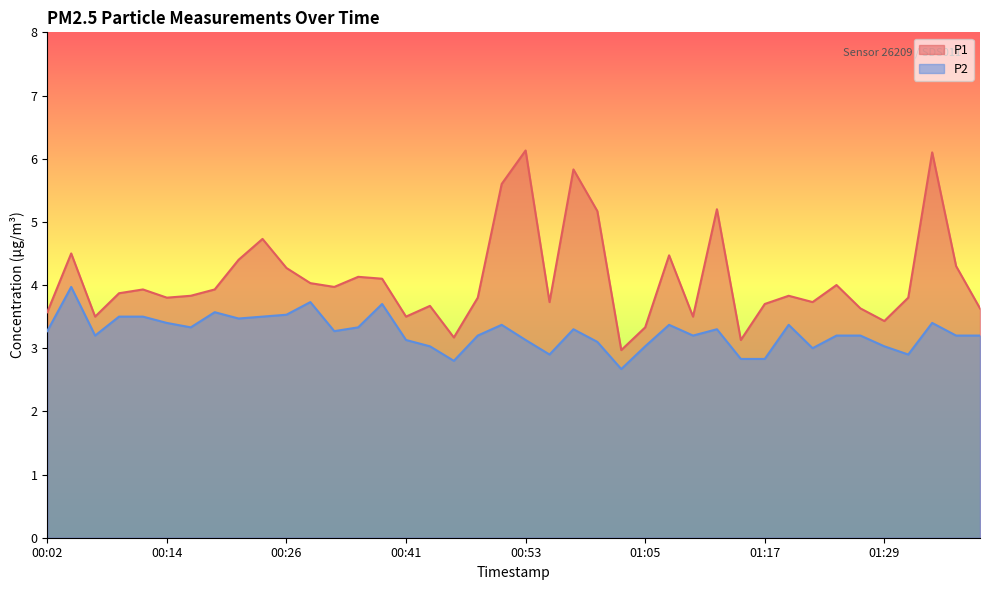

What is the label of the 31st point from the left?

01:17